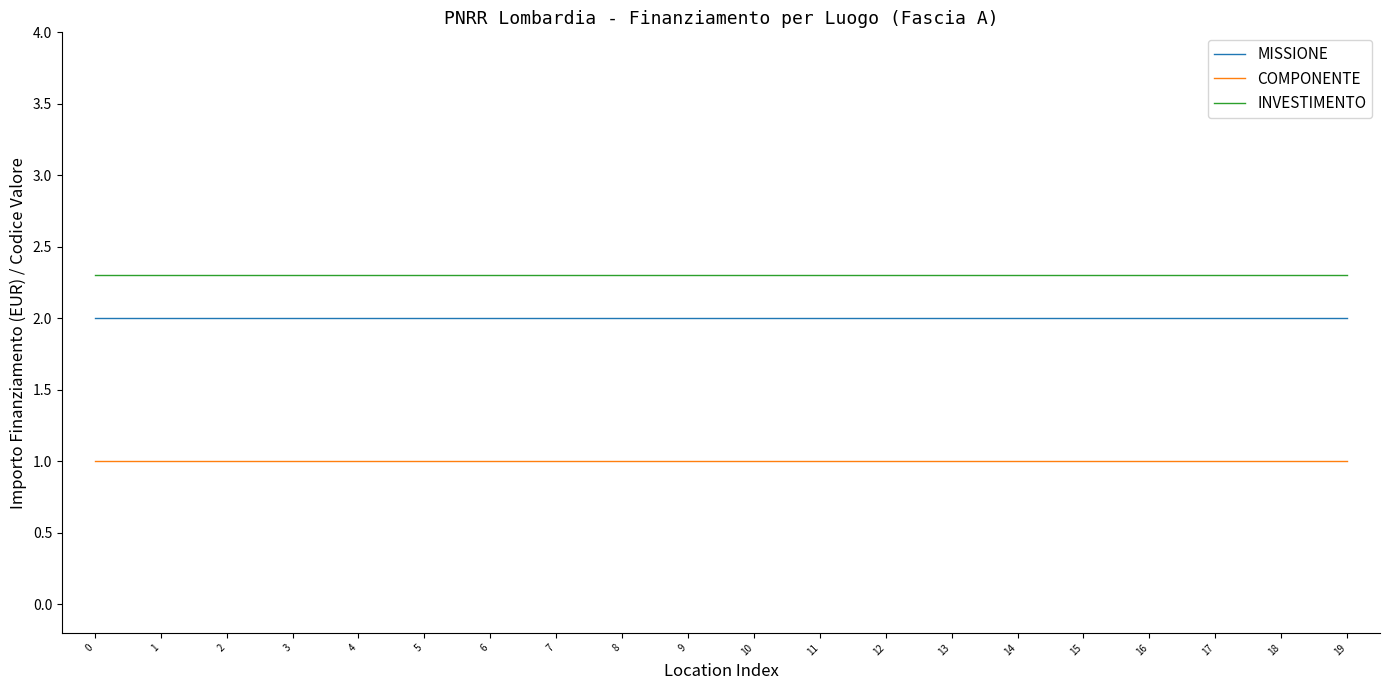

What is the sum of all INVESTIMENTO values?

46.0